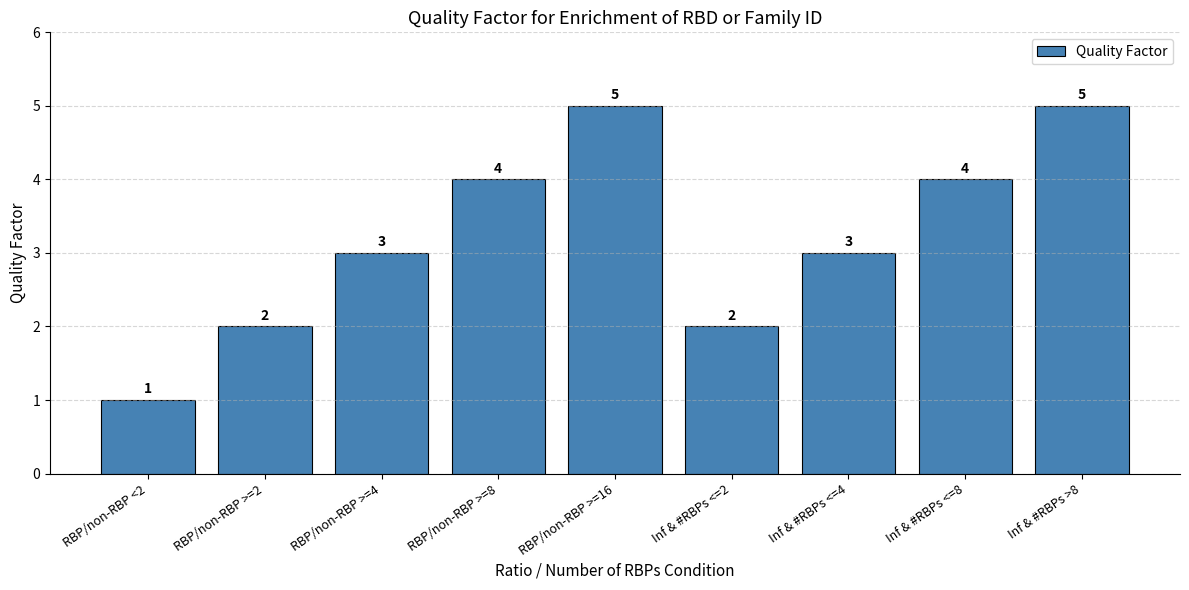

What is the change in value from RBP/non-RBP >=4 to Inf & #RBPs <=2?

-1